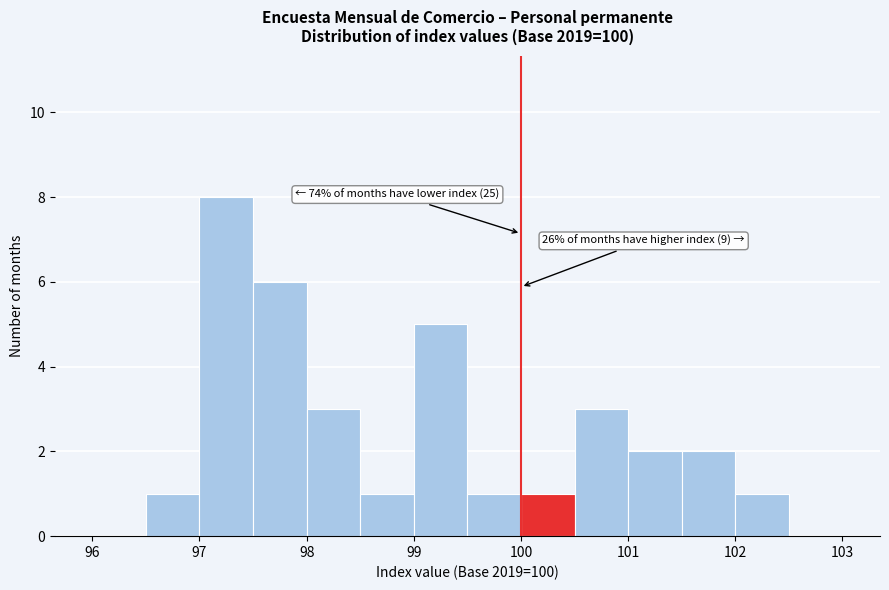

Over which range of the x-axis is the bar tallest?

97.0 to 97.5